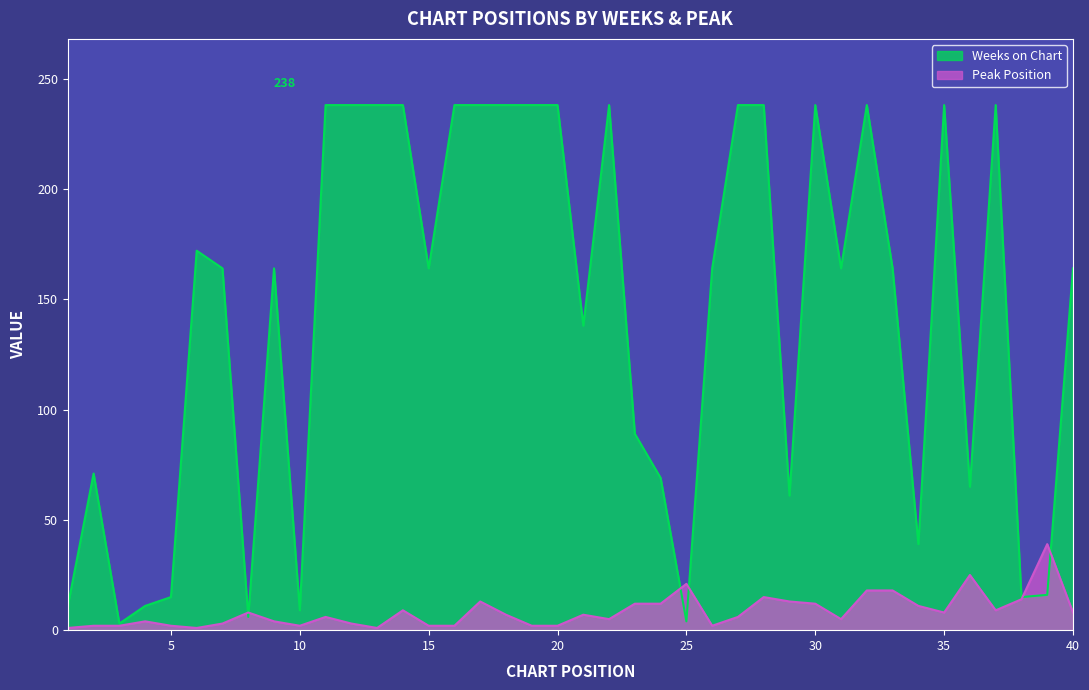

List the series in order of their overall mean, lowest first.

Peak Position, Weeks on Chart